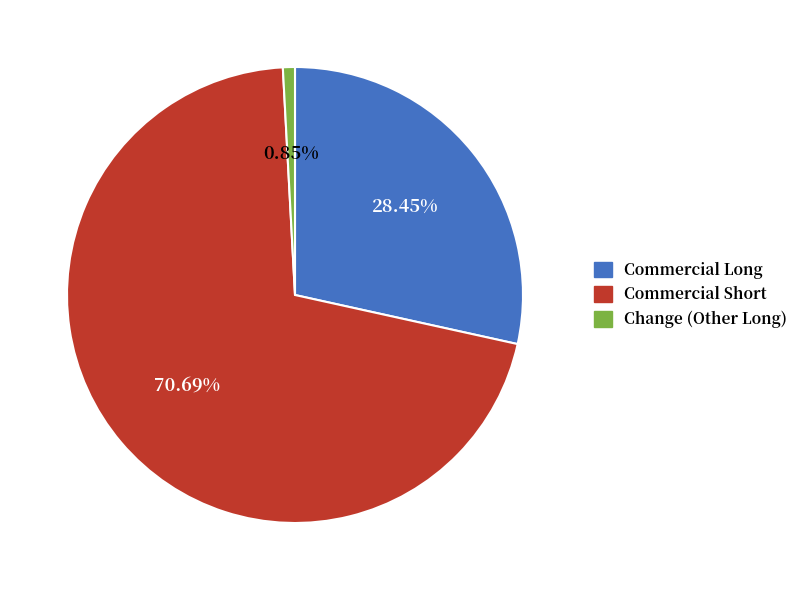

Rank the categories by value from highest to lowest.

Commercial Short, Commercial Long, Change (Other Long)